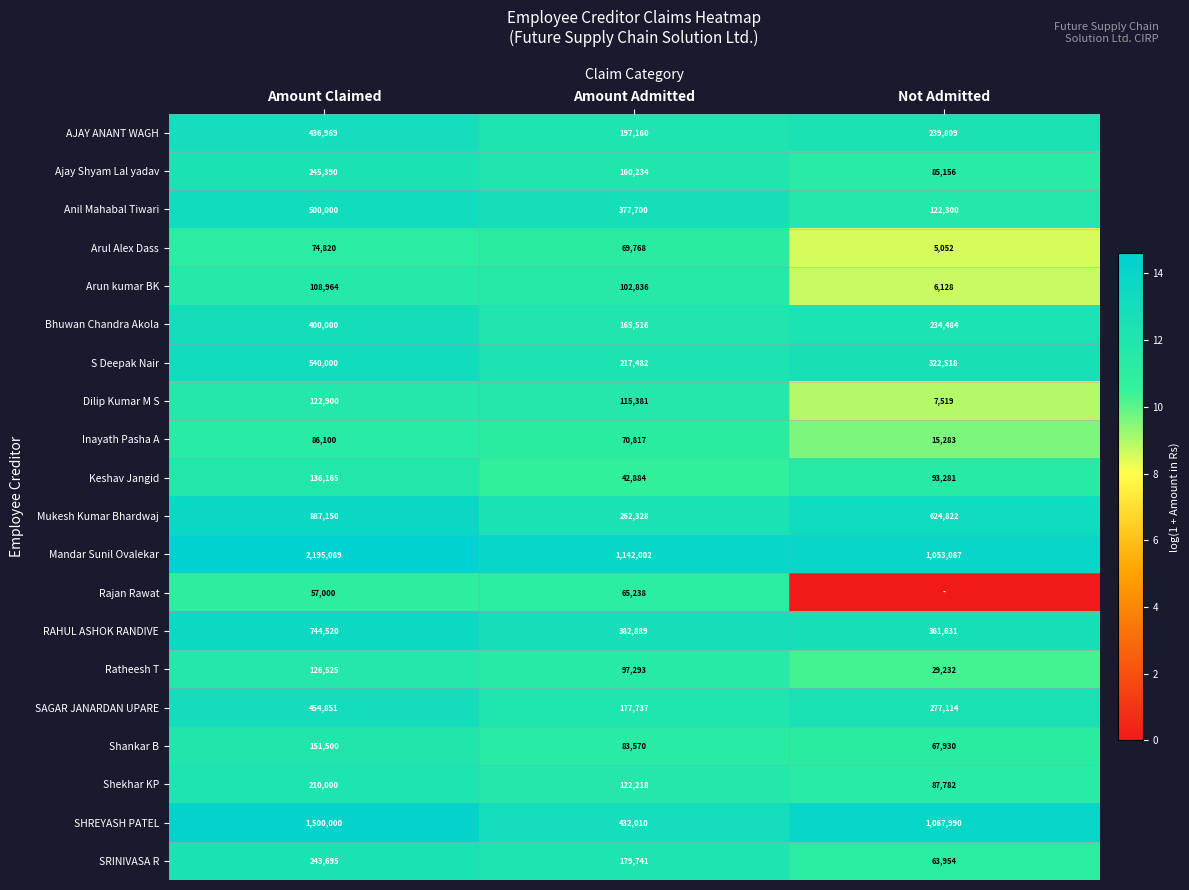

How many Shankar B values are between 67930 and 151500?

3